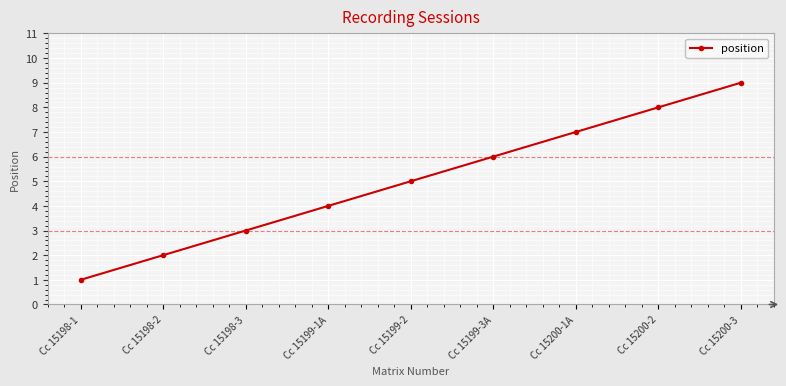

Approximately how many times larger is the value at Cc 15199-1A compared to Cc 15199-3A?

0.7